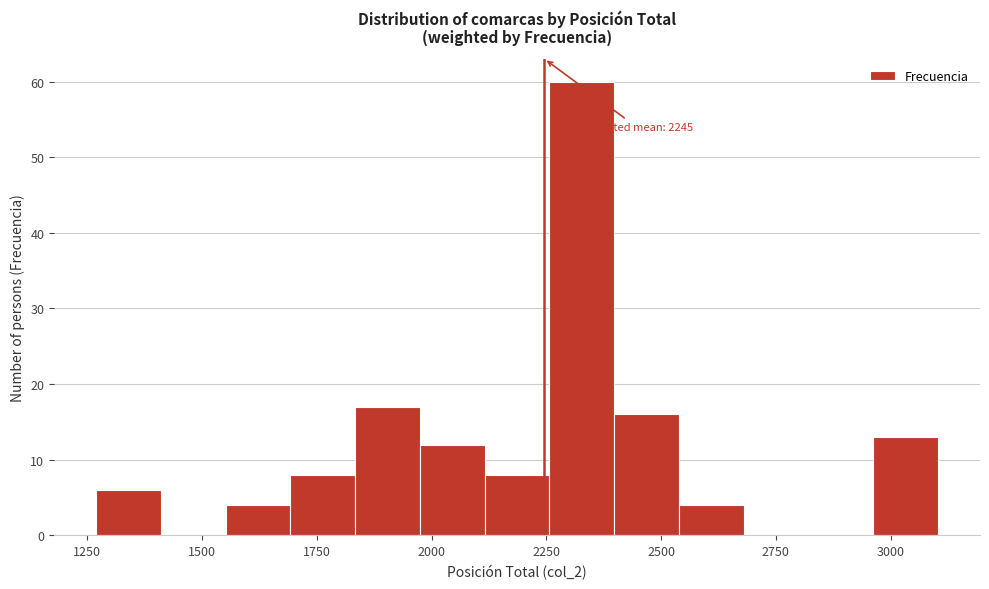

Around what value on the x-axis is the tallest bar? Give the approximate position of its centre, as read against the axis.

2350